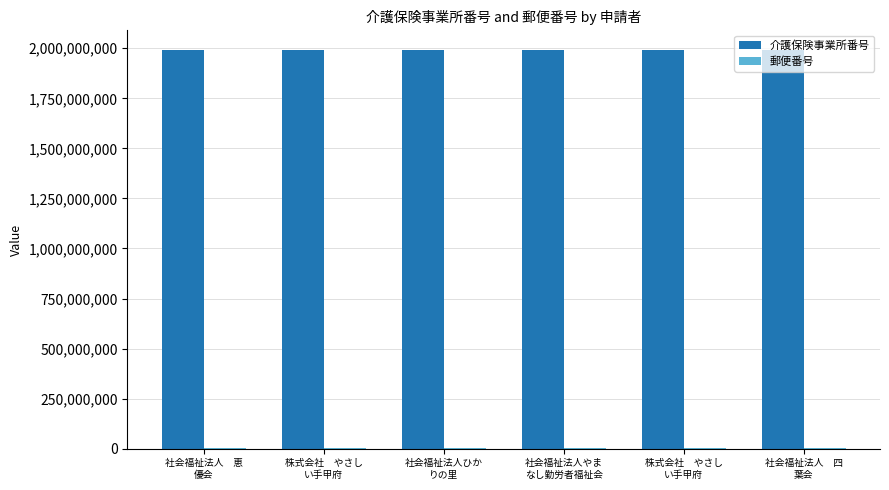

At which label is 郵便番号 closest to 4000441?

社会福祉法人　恵
優会